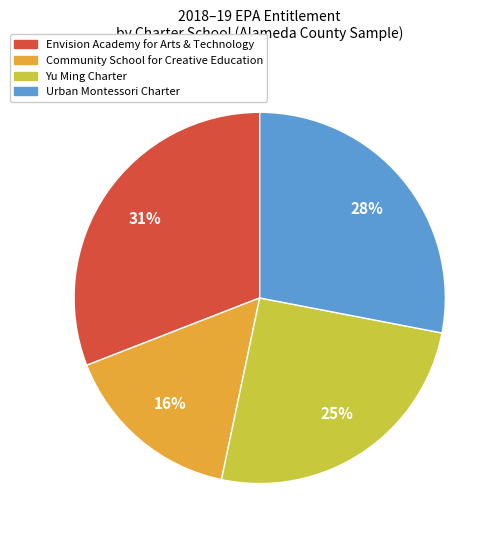

Does Envision Academy for Arts & Technology account for over 50% of the chart?

No